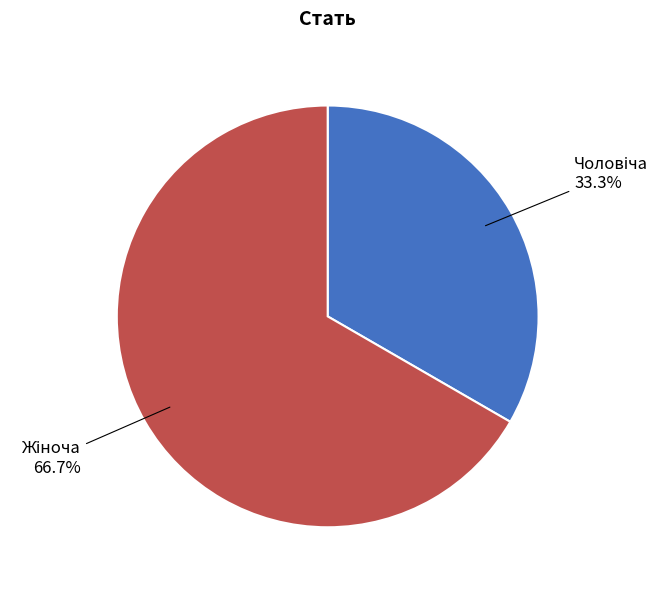

To the nearest percent, what is the difference between the largest and smallest slice percentages?

33%